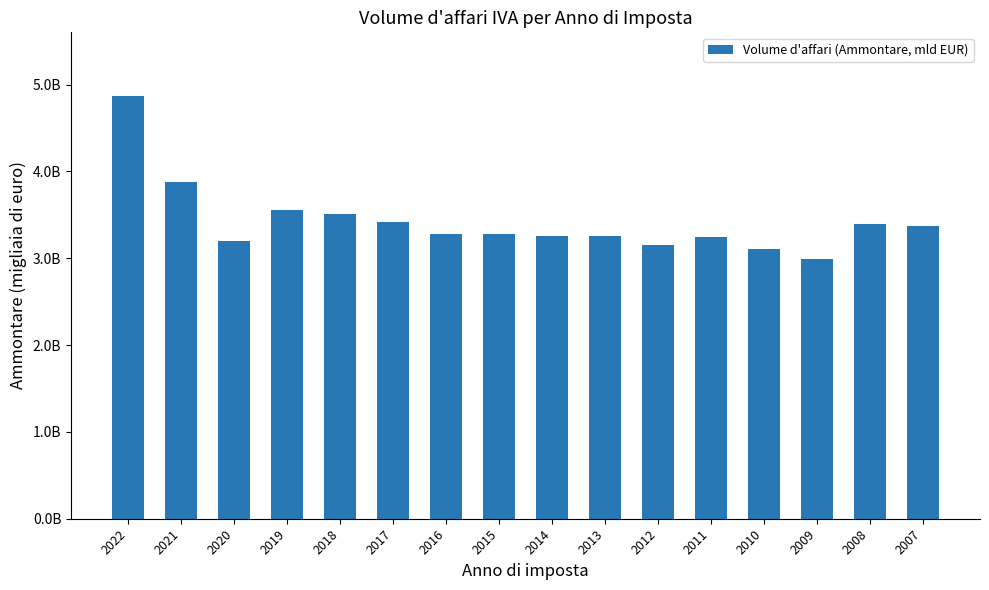

Are the bars horizontal?

No